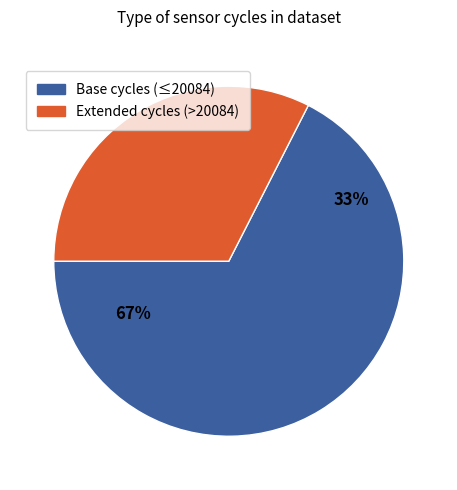

True or false: 4 accounts for 1% of the total.

False